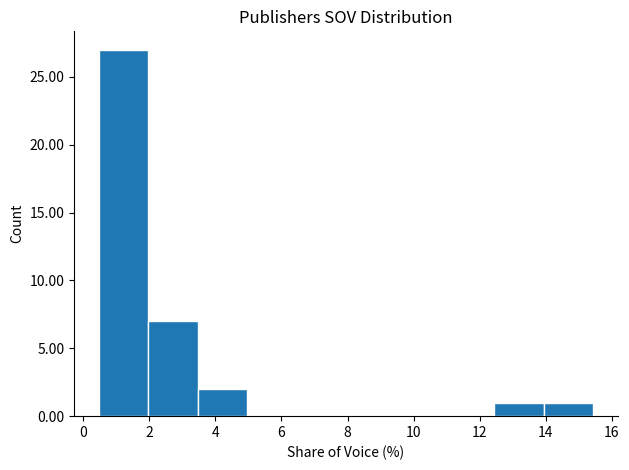

How tall is the bar that spans 12.4 to 14.0 on the x-axis? Neither the bar edges nor the heights are printed on the chart, so give them approximately, as read against the axes.

1